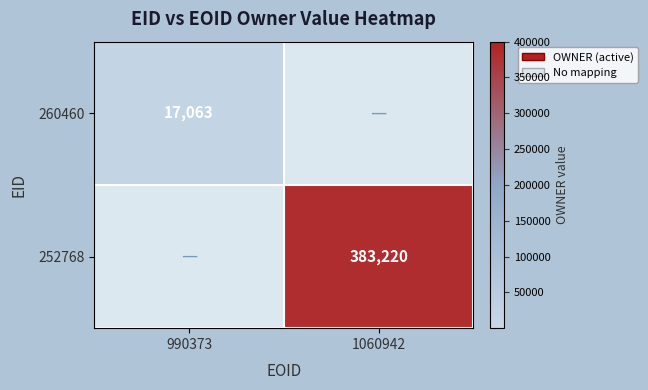

At how many categories does at least one series exceed 79602?

1